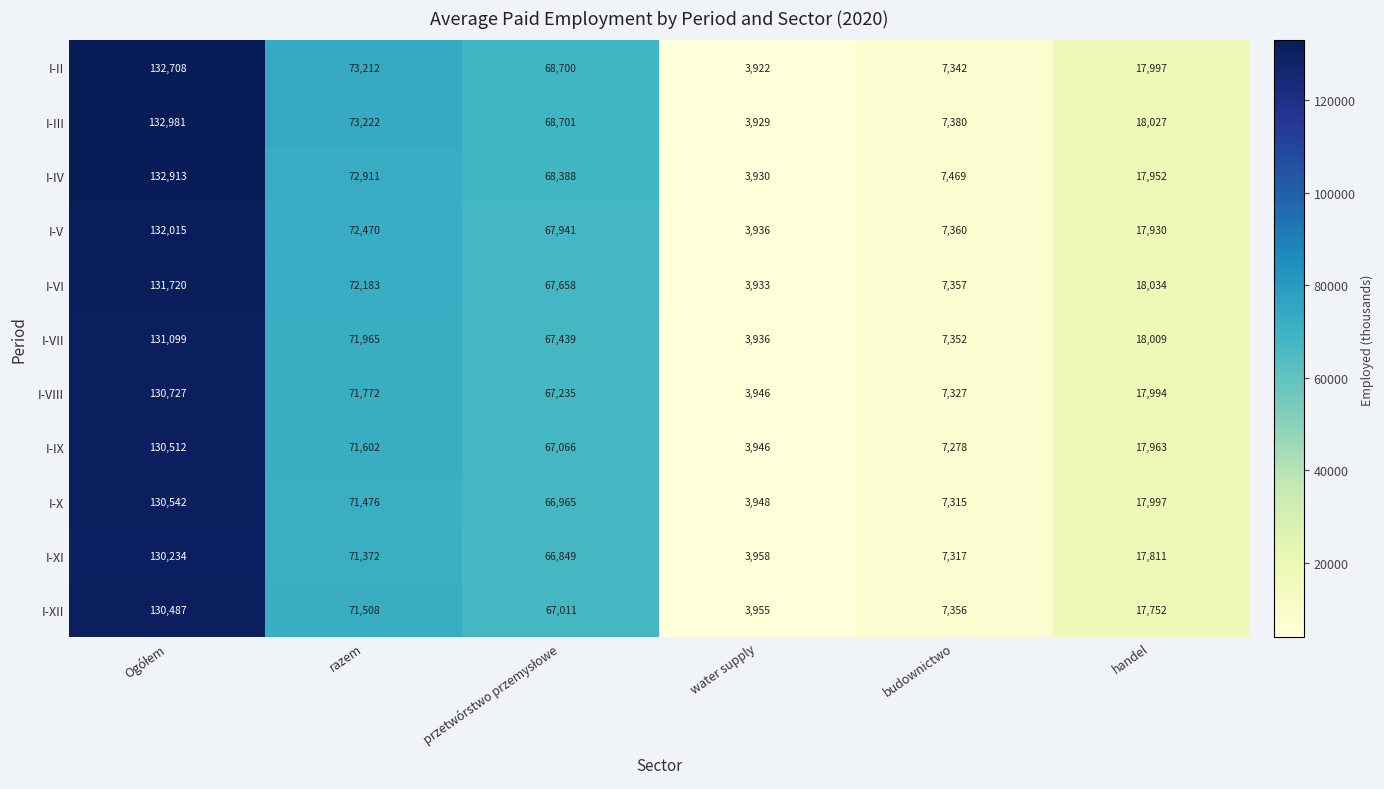

Which series has the largest total across all categories?

I-III